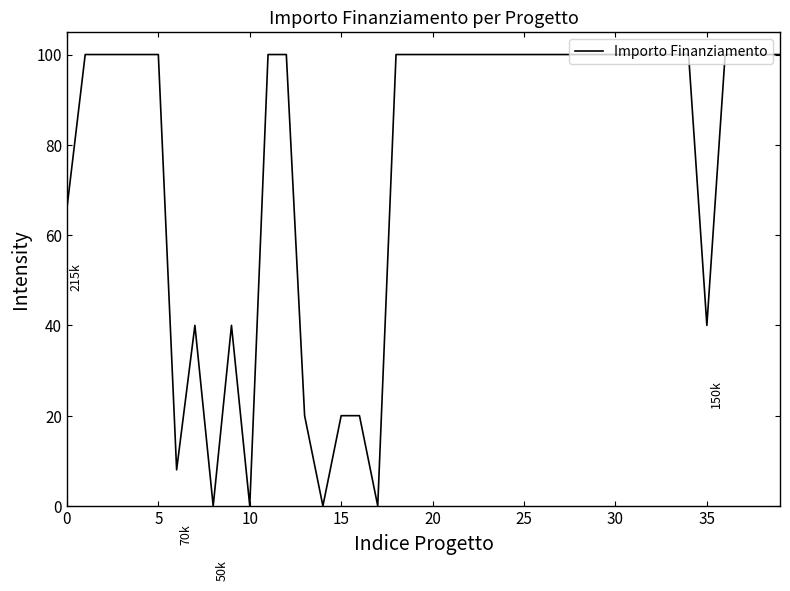

What is the maximum value shown in the chart?

100.0